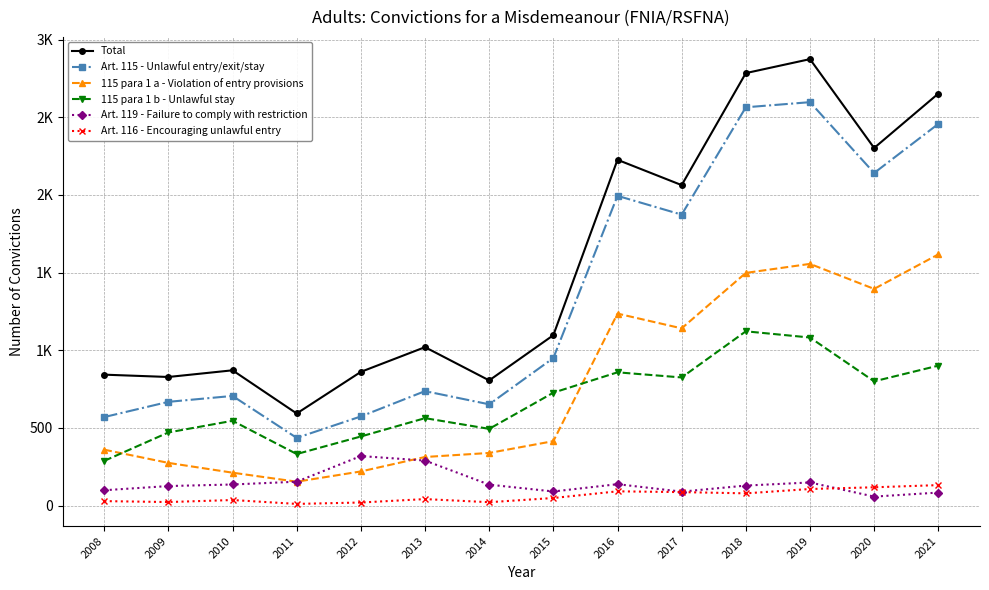

In Art. 119 - Failure to comply with restriction, how many points are higher than both neighbors (excluding endpoints)?

3